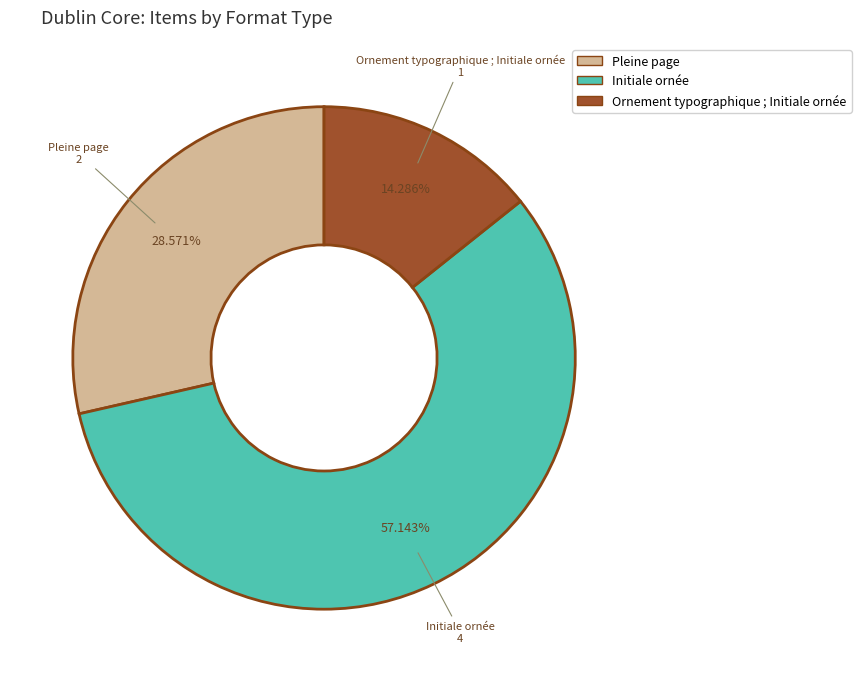

Does any single category account for the majority?

Yes